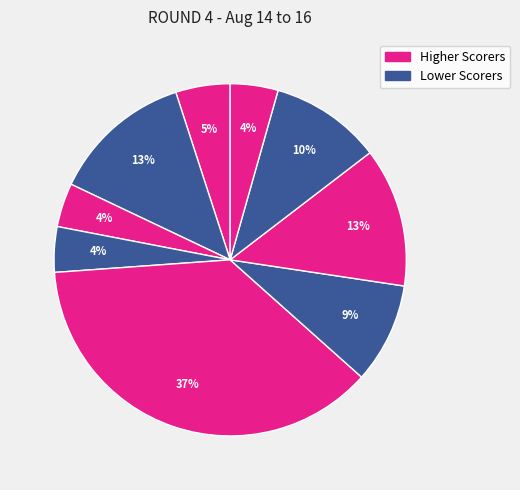

How many slices are in this pie chart?

9